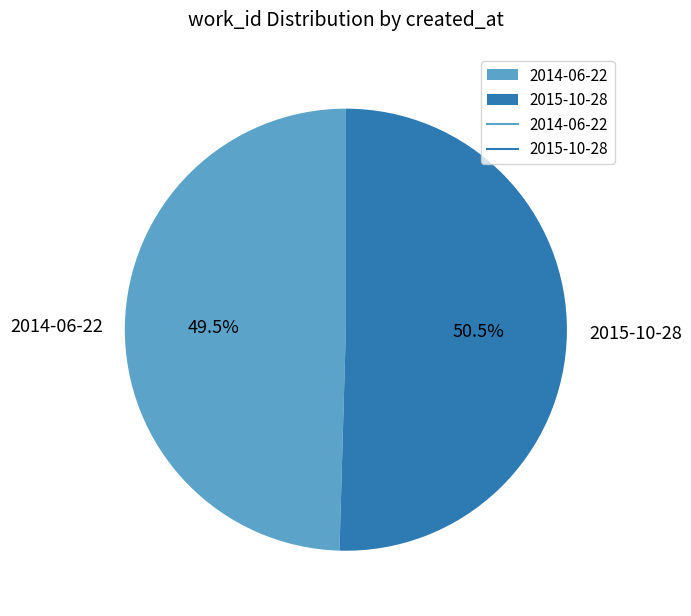

What percentage do 2015-10-28 and 2014-06-22 together represent?

100.0%